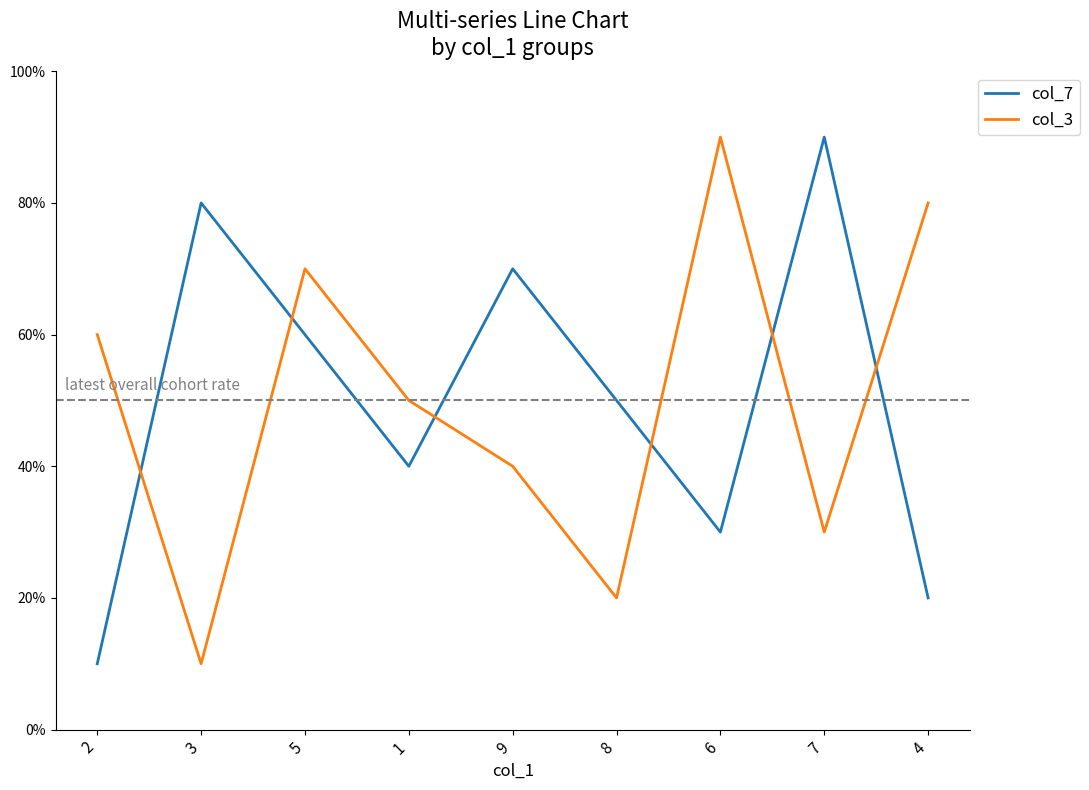

At which category is the sum across all series the highest?

5